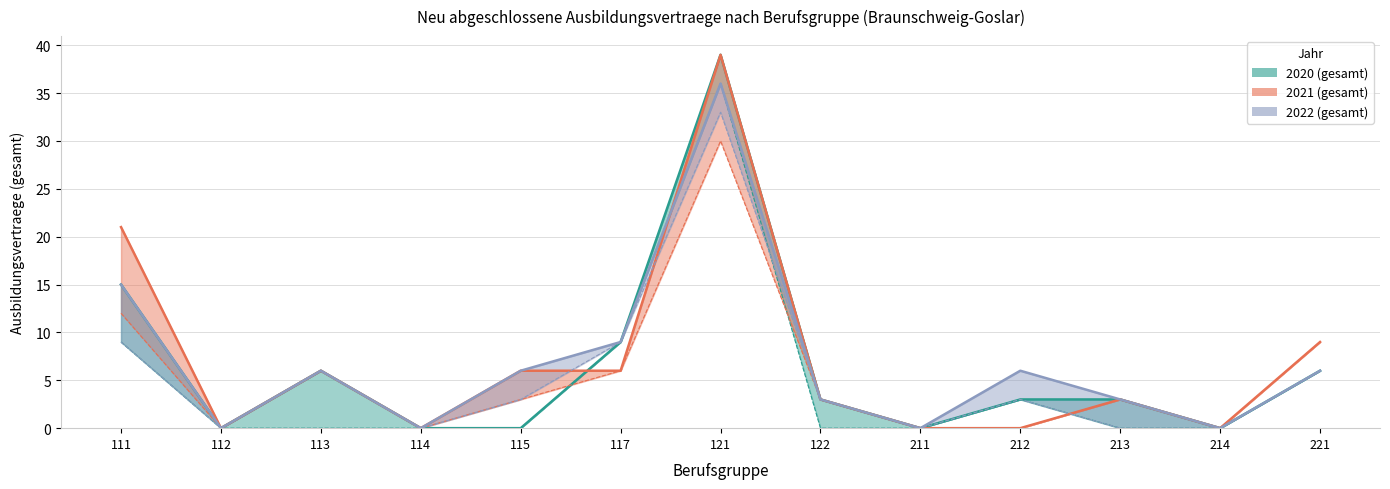

How many interior local valleys does the 2021 (gesamt) series have?

3